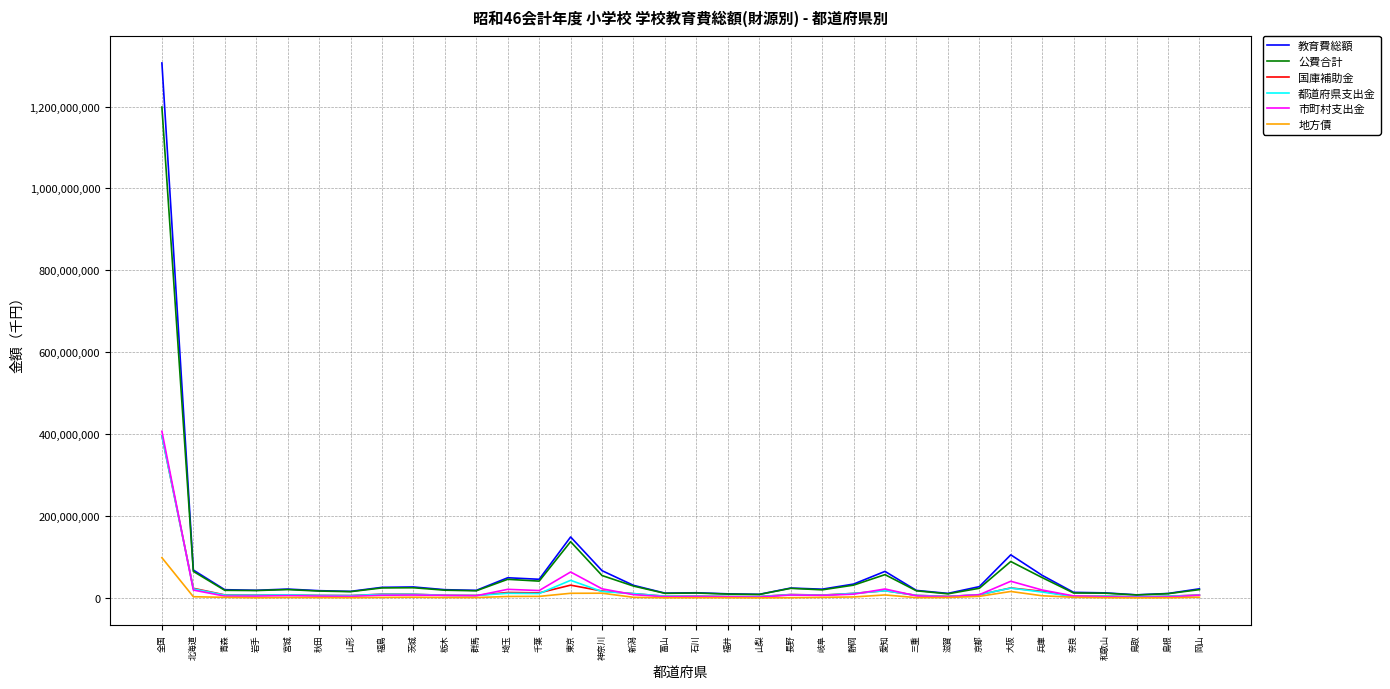

What is the sum of the 国庫補助金 values at 鳥取 and 宮城?

9992593